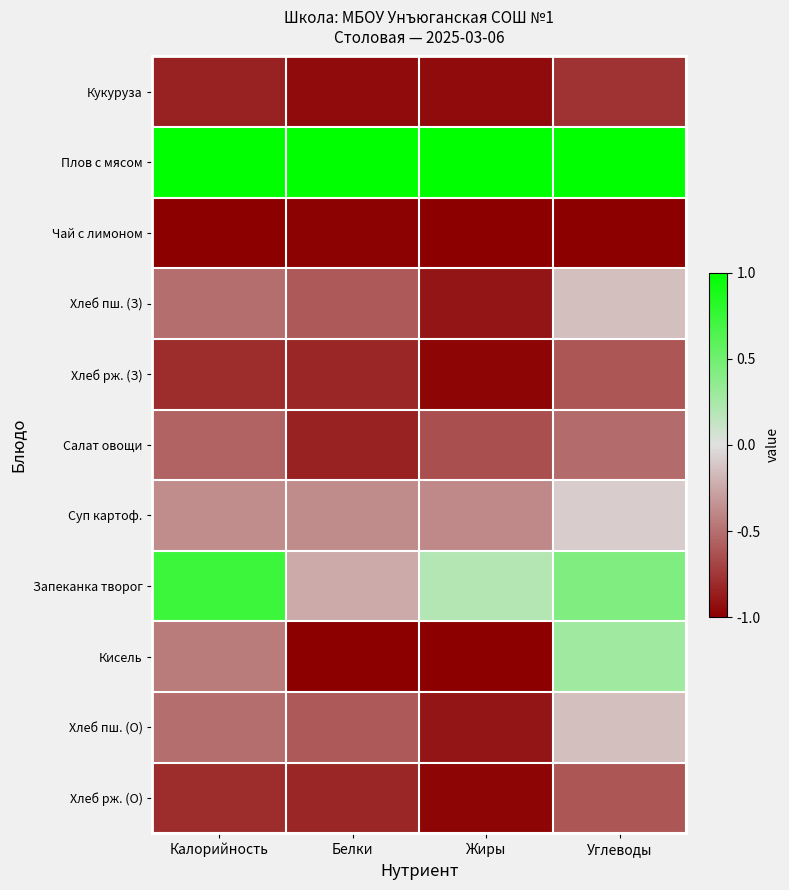

What is the smallest value displayed?

-1.0